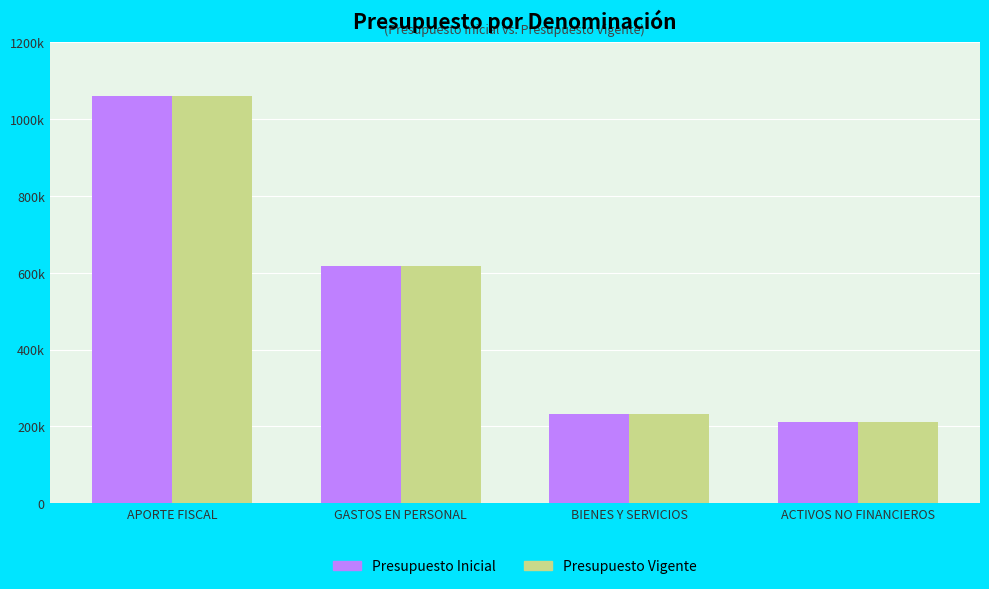

Reading right to left, what are all the values shown in this chart?

Presupuesto Inicial: 210131	231221	618031	1059383
Presupuesto Vigente: 210131	231221	618031	1059383